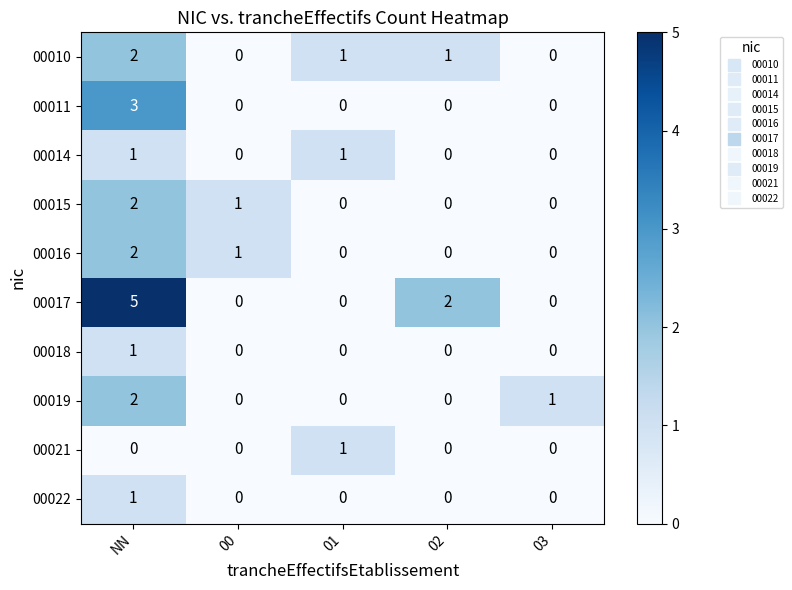

What is the sum of the 00017 values at NN and 02?

7